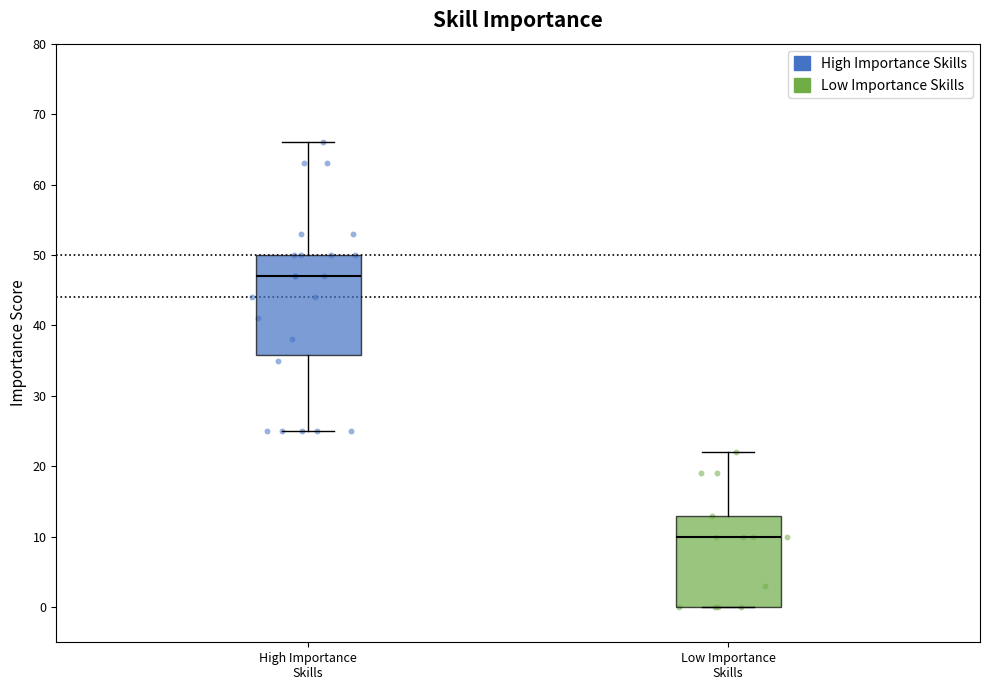

Reading left to right, transcribe this box plot: for each box, give where its median line is, the range the box spans, and where its two whiskers end, as read against the y-axis. The values are not printed on the chart, so give them approximately, as read against the axis.

High Importance Skills: median 47, box 36 to 50, whiskers 25 to 66
Low Importance Skills: median 10, box 0 to 13, whiskers 0 to 22